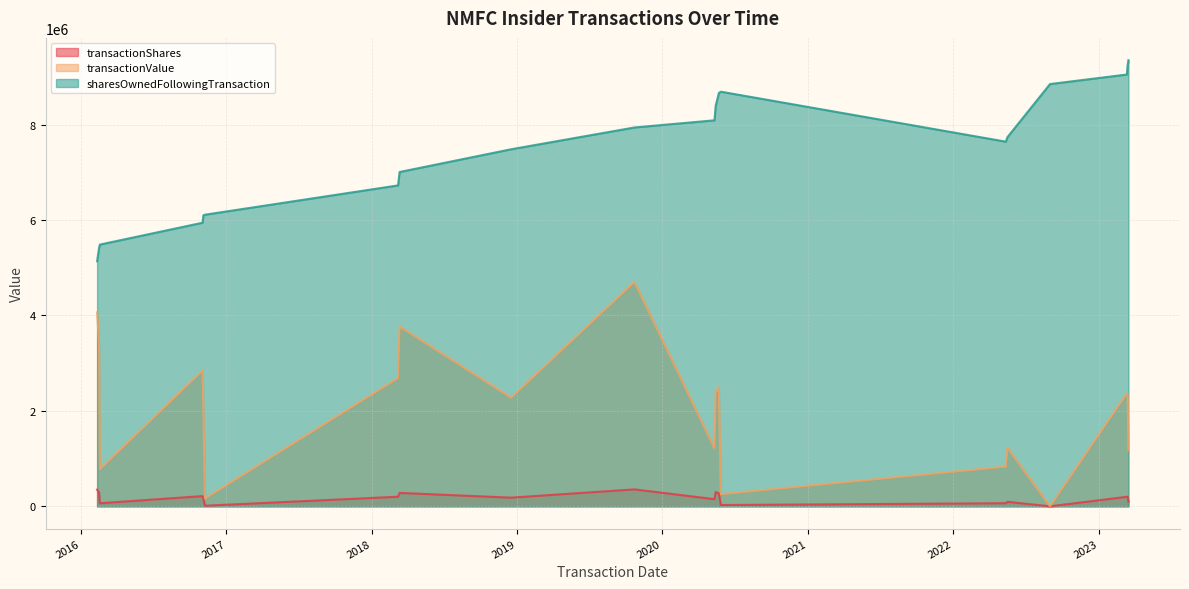

True or false: transactionShares and sharesOwnedFollowingTransaction intersect in this chart.

False